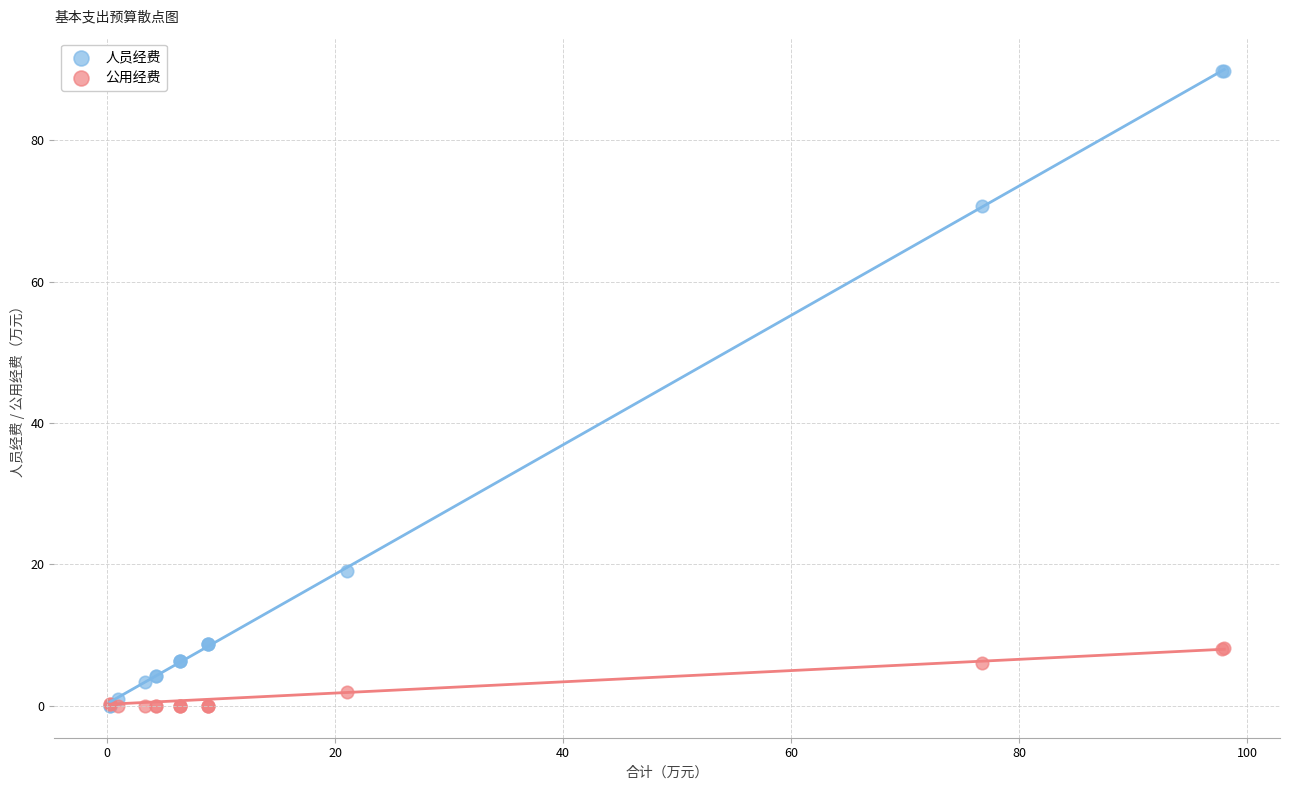

Which series has the largest Y range (max minus min)?

人员经费